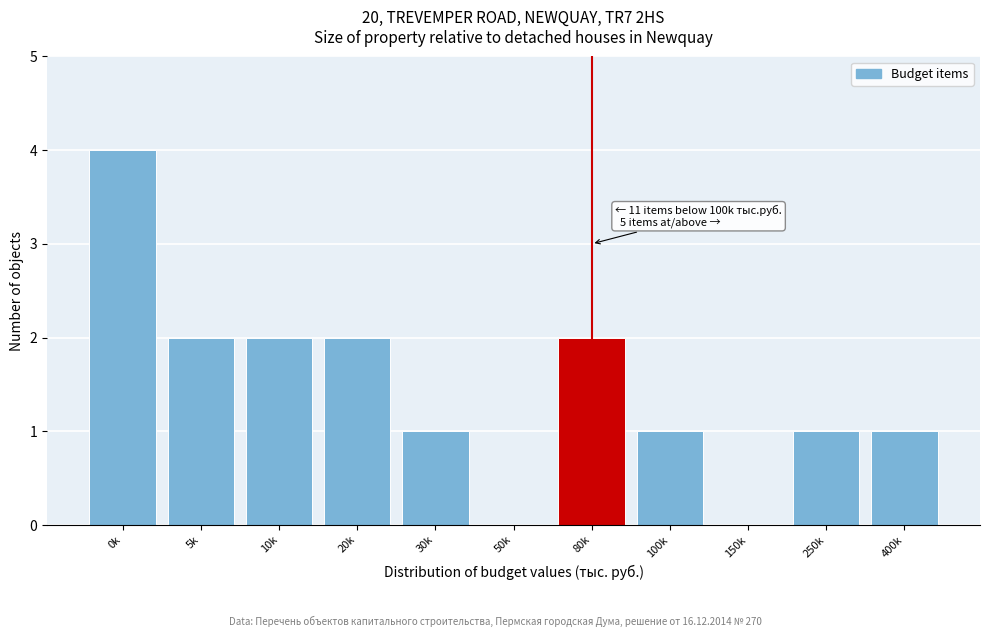

Reading left to right, what are all the values shown in this chart?

0k=4	5k=2	10k=2	20k=2	30k=1	50k=0	80k=2	100k=1	150k=0	250k=1	400k=1